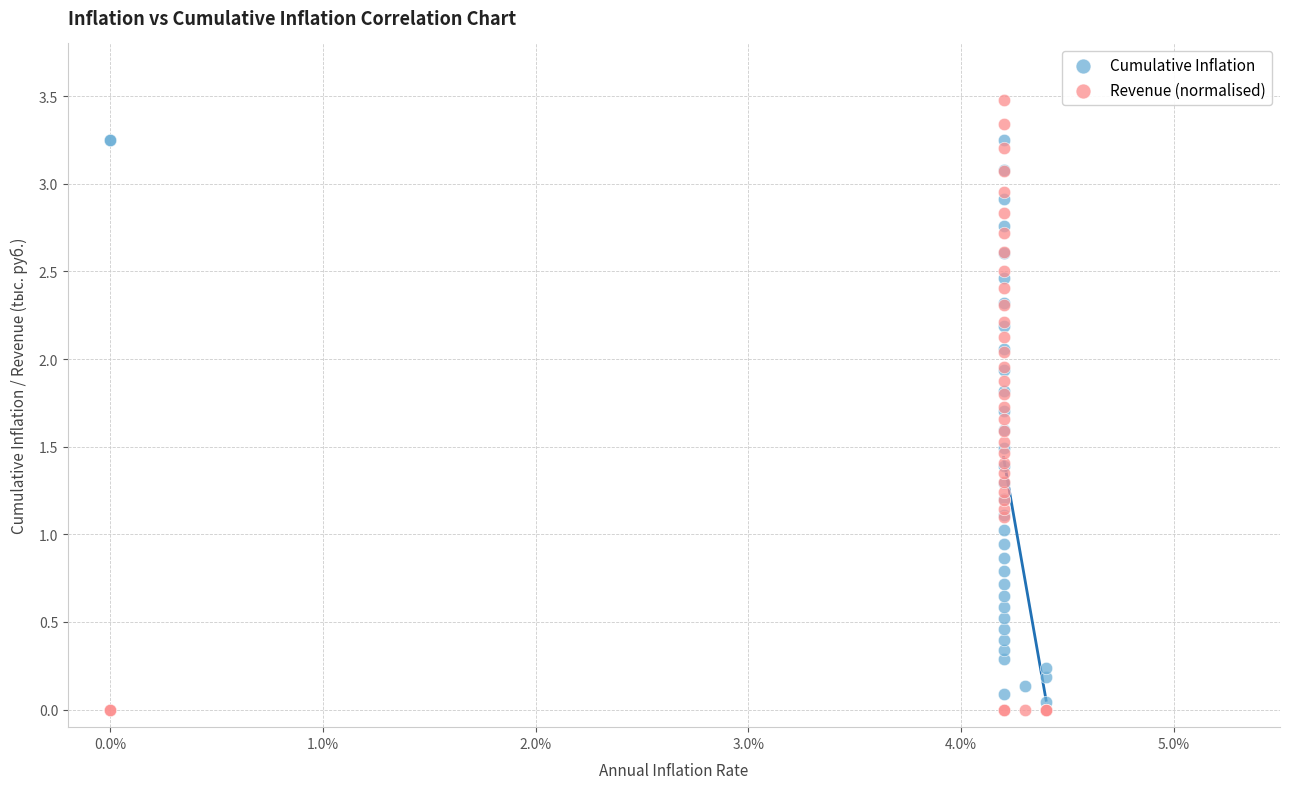

Which series reaches the minimum Y coordinate?

Revenue (normalised)